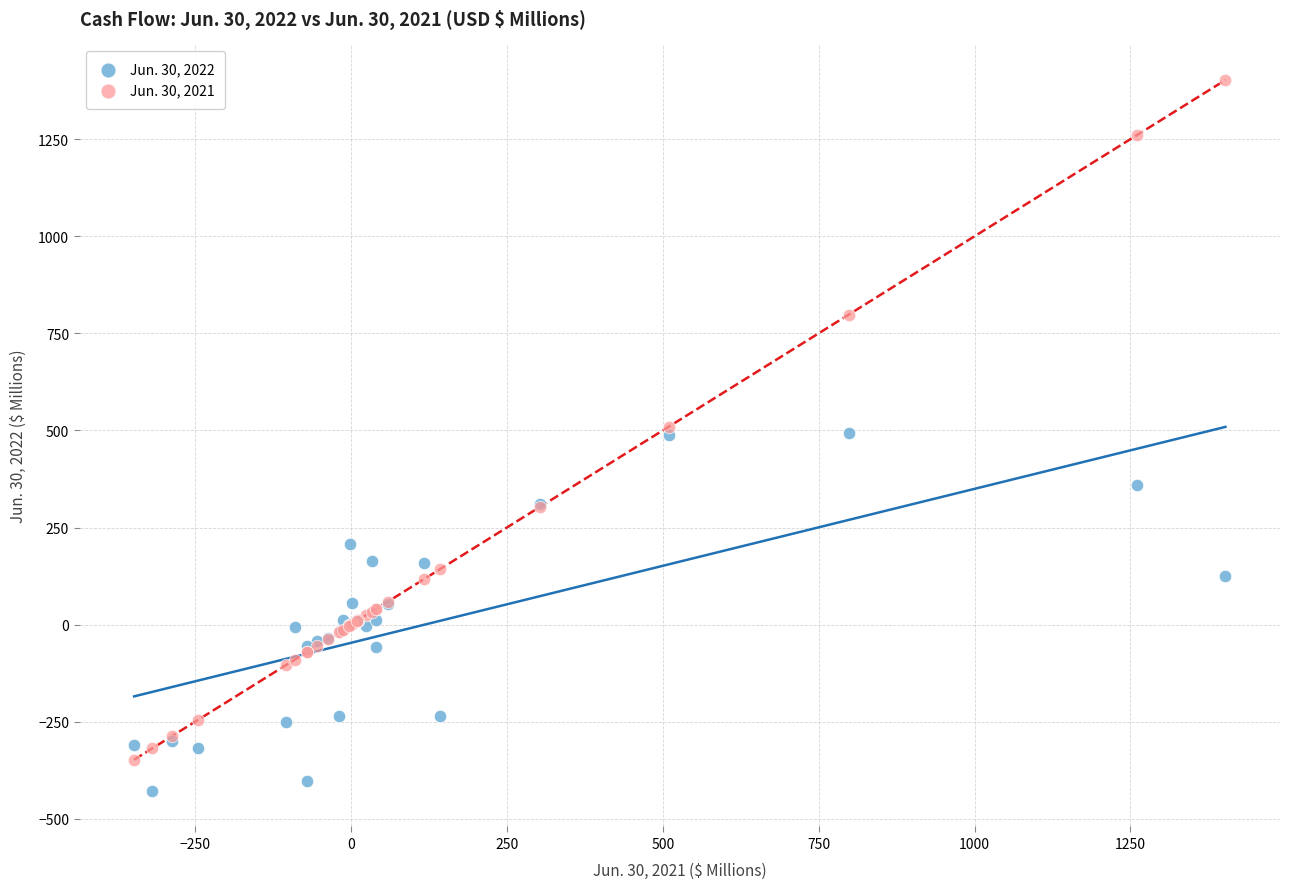

Which series has the widest spread of Y values?

Jun. 30, 2021